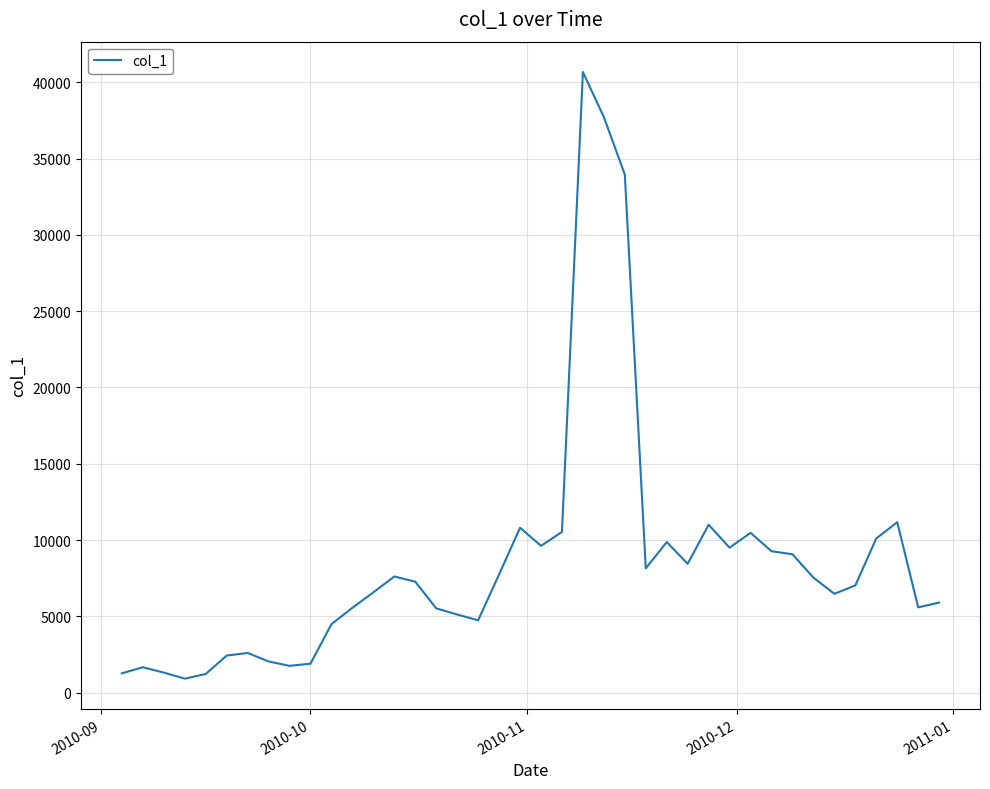

What is the difference between the maximum and minimum values?

39769.4